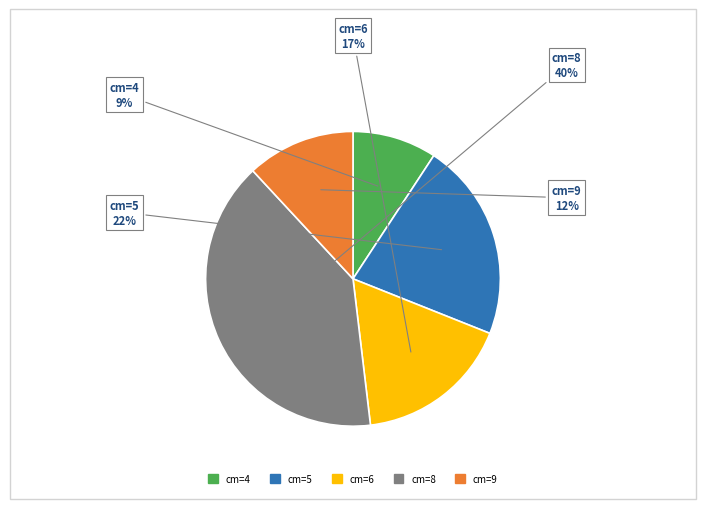

Is there any slice that represents more than half of the pie?

No